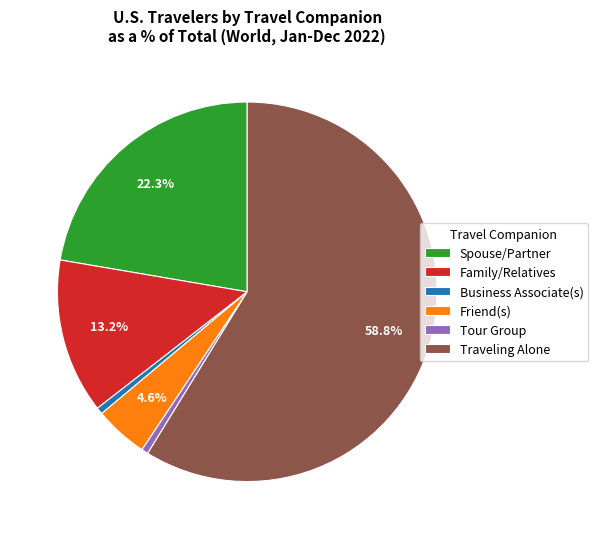

Combined, do Business Associate(s) and Family/Relatives account for over 50%?

No